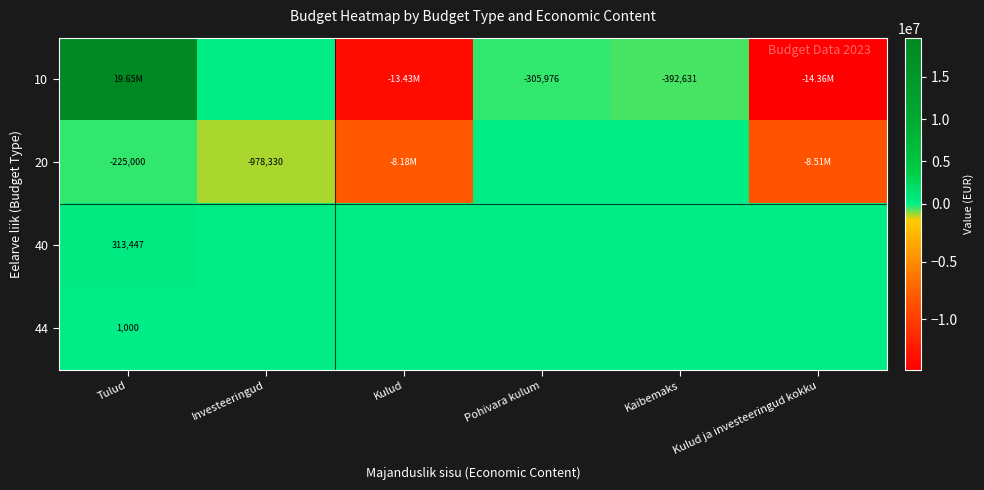

How many categories are shown in the chart?

6